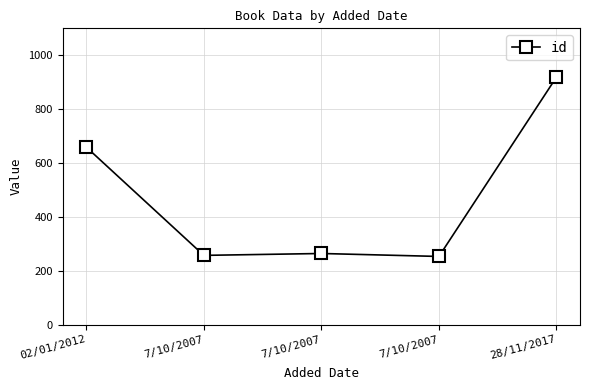

What is the difference between the values at 7/10/2007 and 02/01/2012?

402